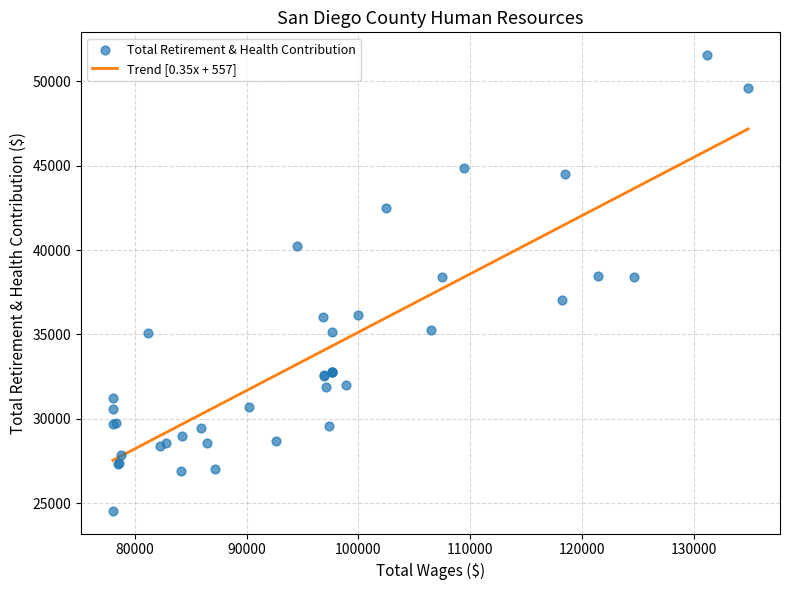

What is the highest value of the Trend [0.35x + 557] series?

47188.5